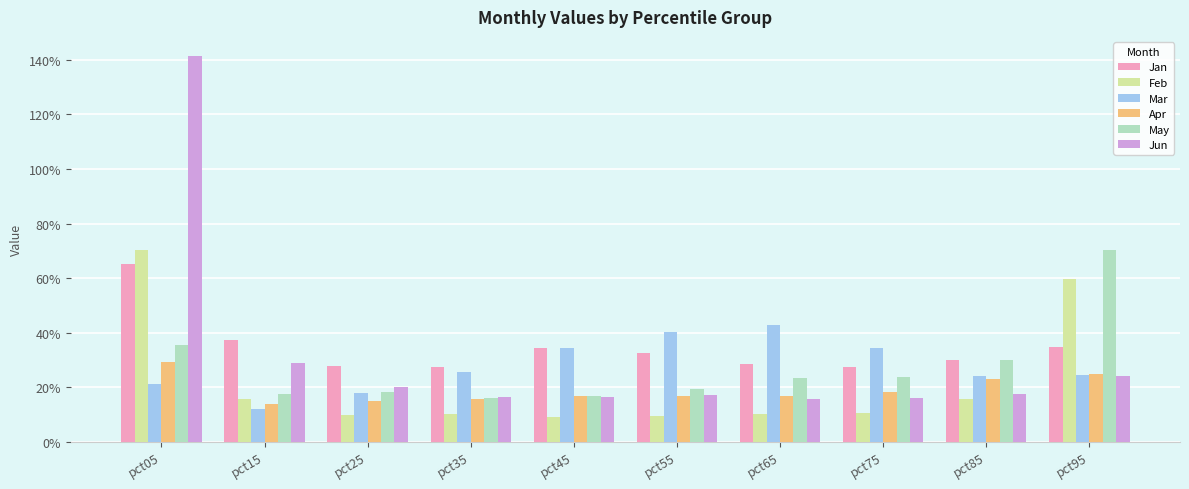

What is the highest value of the Apr series?

0.3